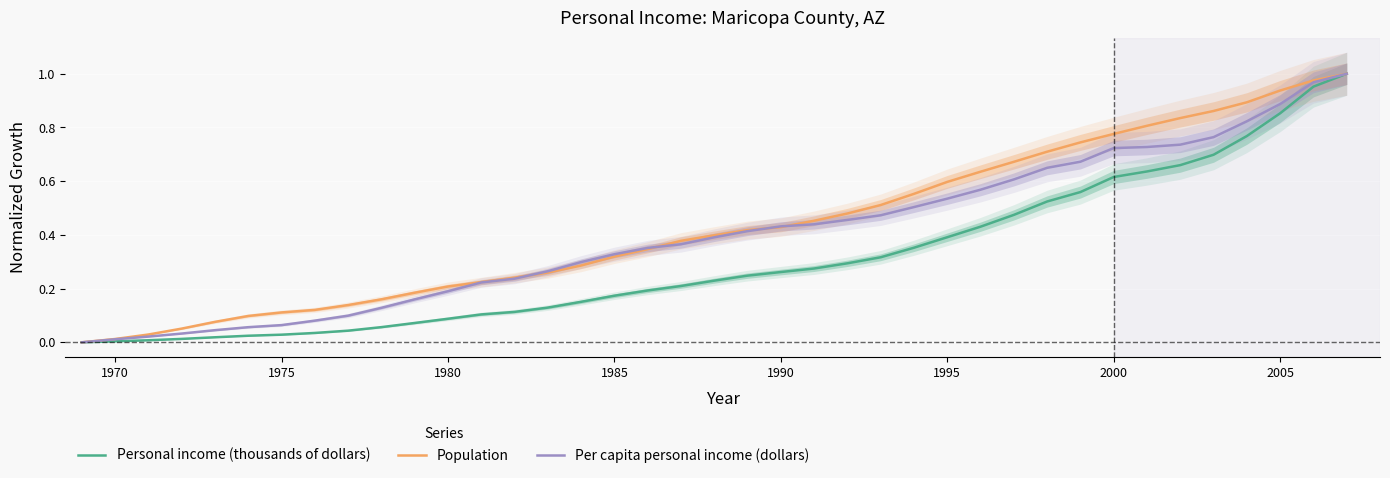

Count the number of data series in this chart.

3